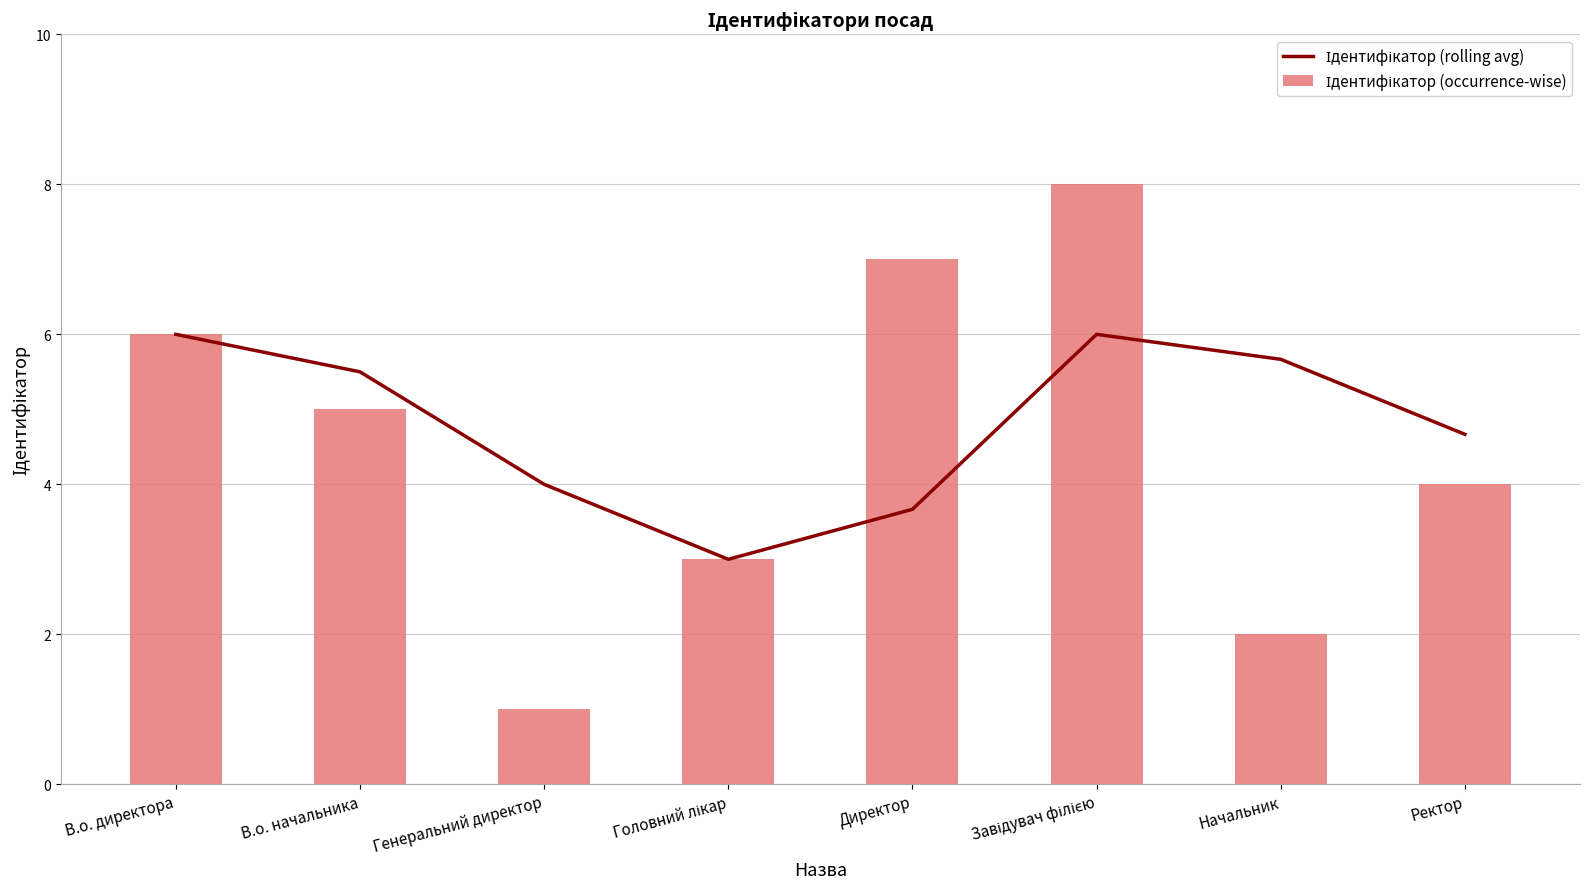

What is the label of the 8th bar from the left?

Ректор